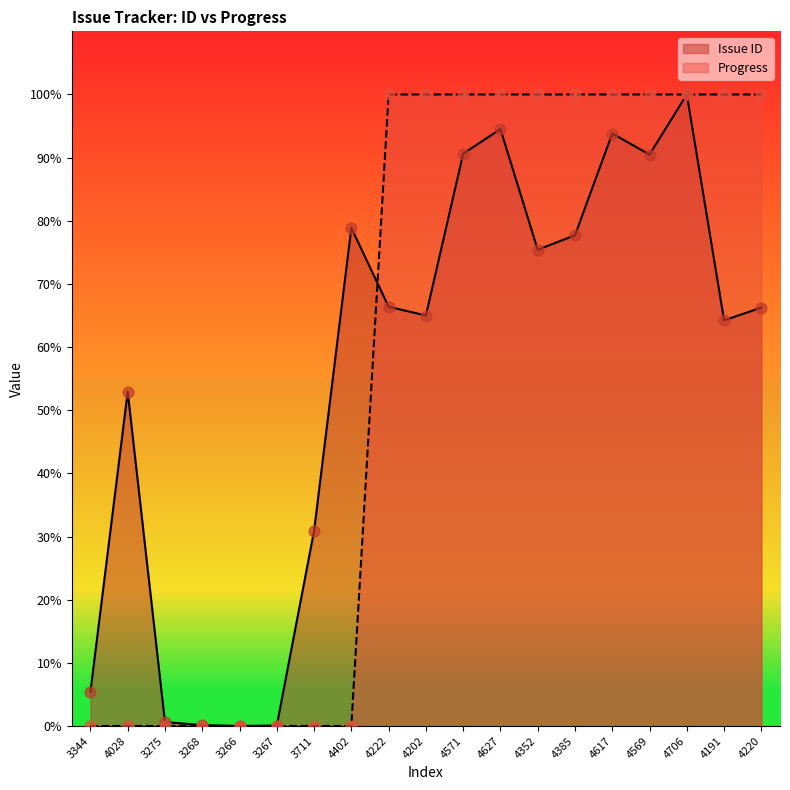

Which series has the largest Y range (max minus min)?

Issue ID